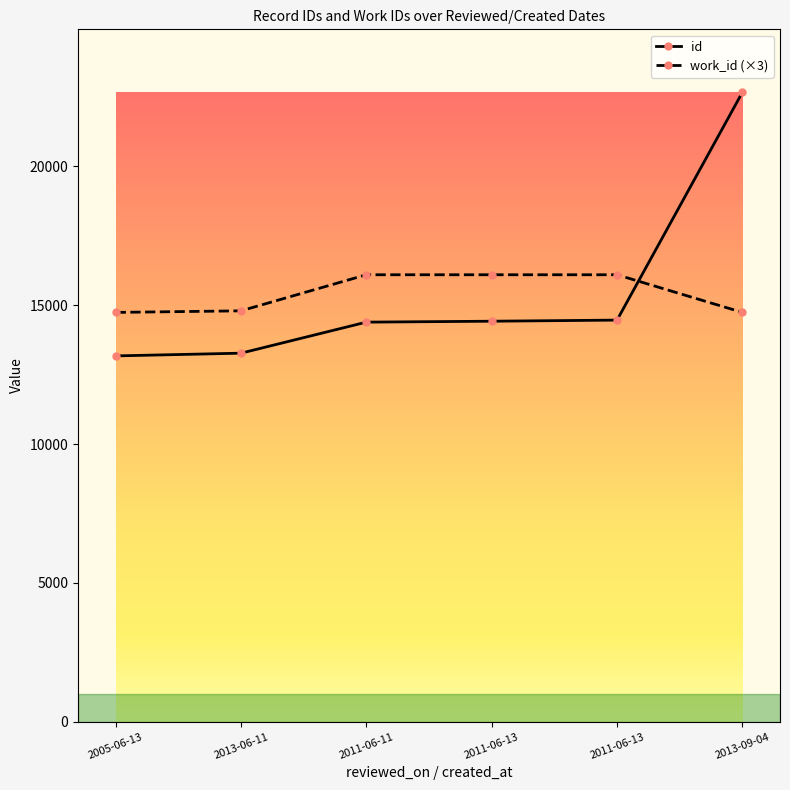

What is the difference between the highest and lowest values at 2011-06-13?

1673